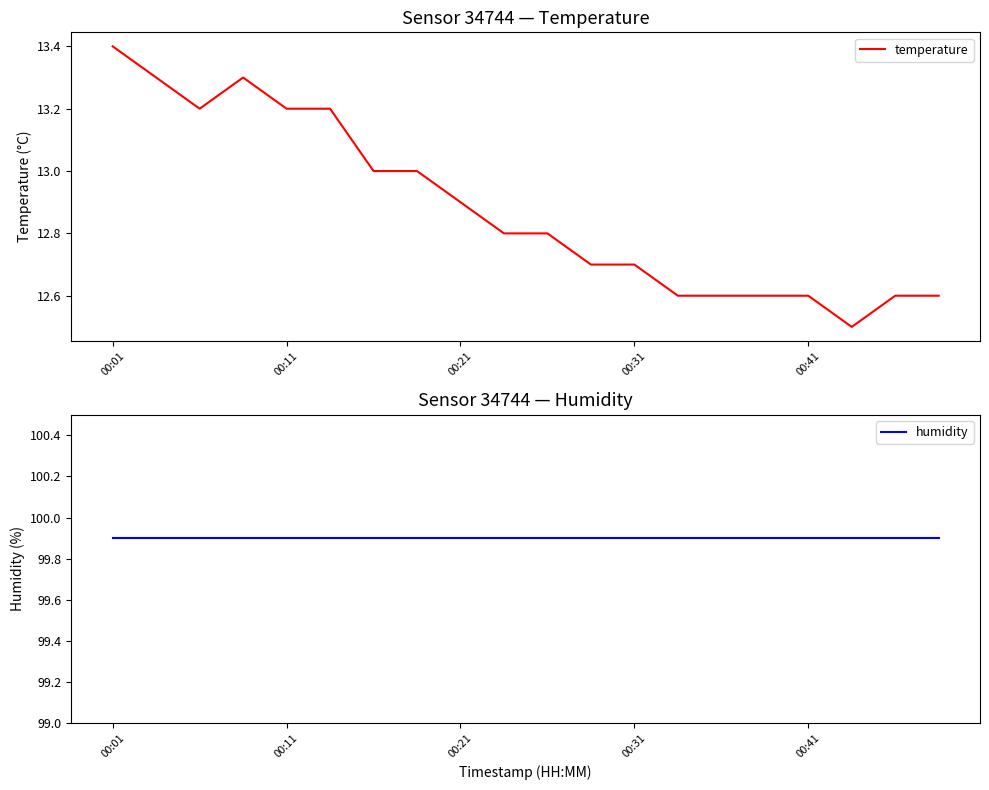

Is the value of temperature at 13 greater than the value of humidity at 00:01?

No